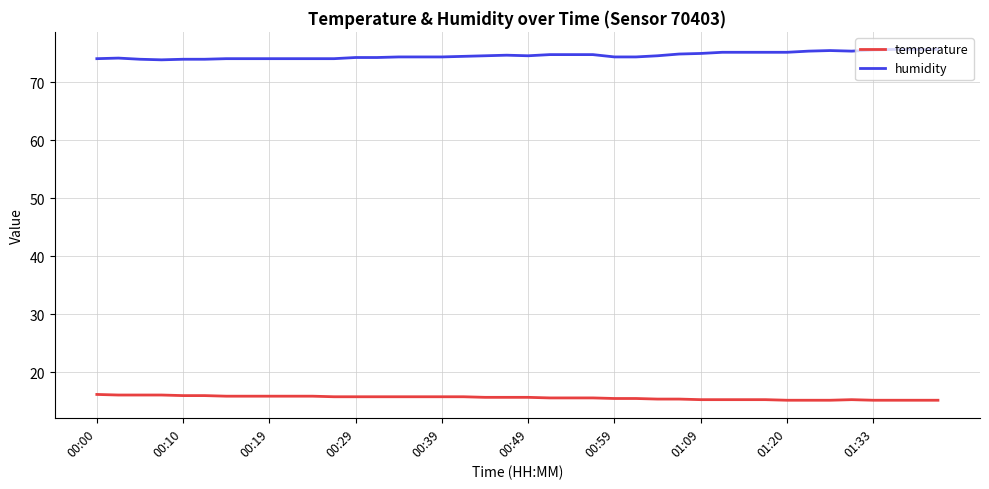

At how many categories does at least one series exceed 33?

40